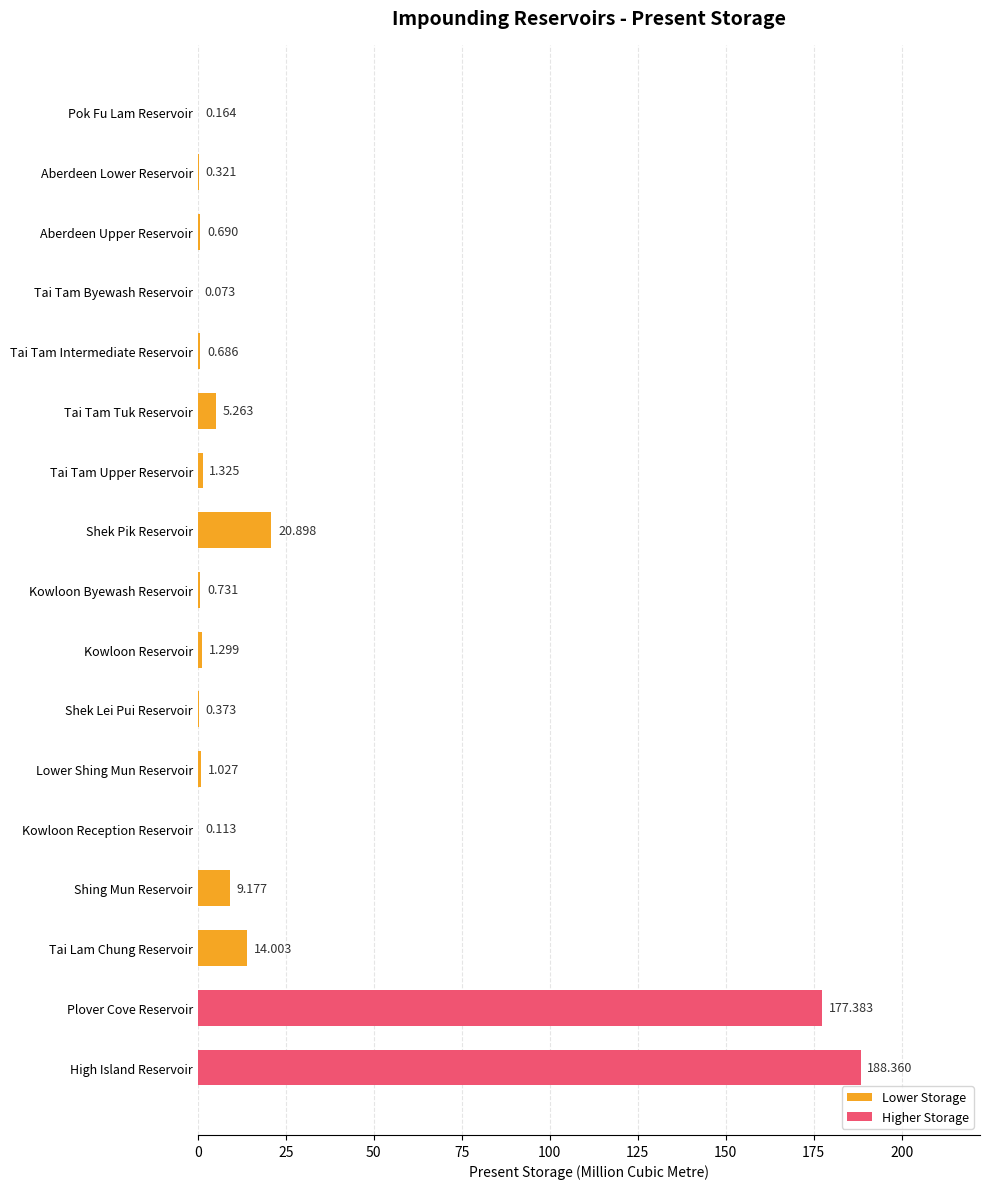

Which category has the highest value across all series?

High Island Reservoir